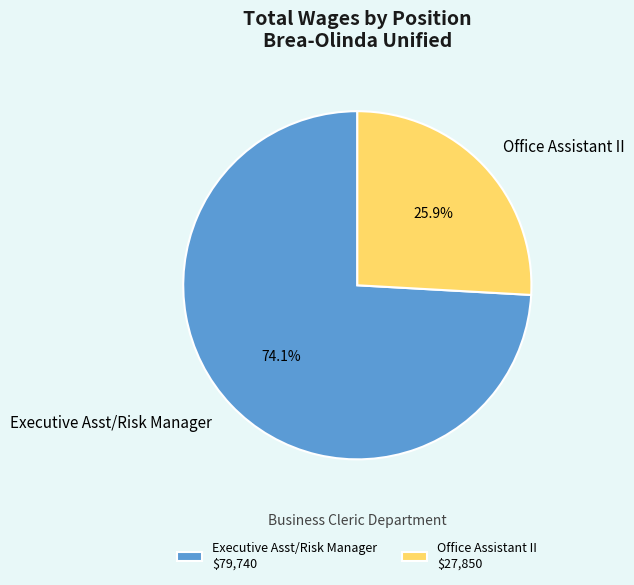

To the nearest percent, what is the average slice percentage?

50%